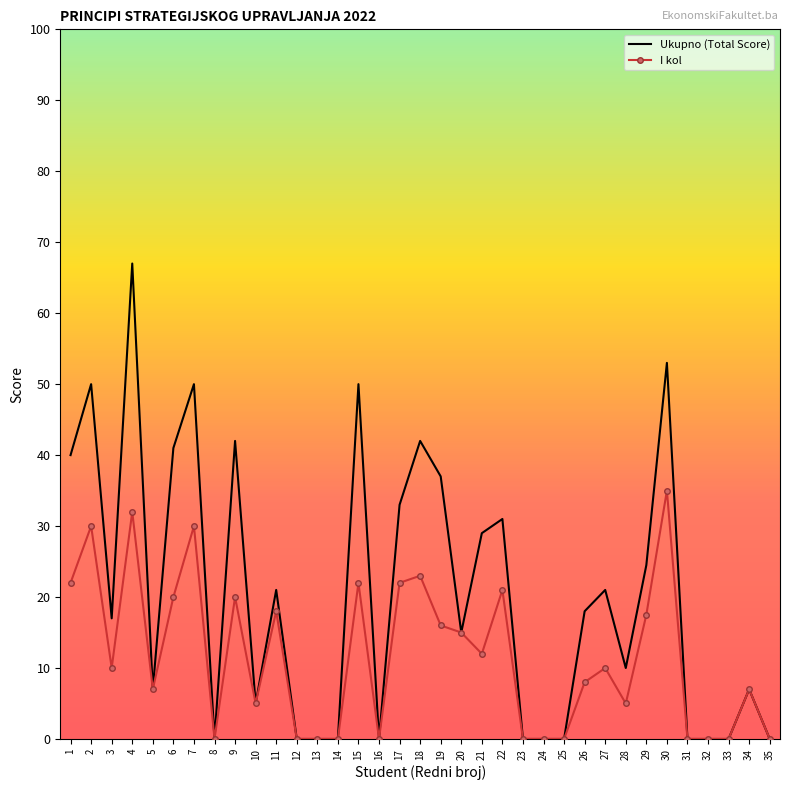

True or false: Ukupno (Total Score) has a value of 10.0 at 28.

True